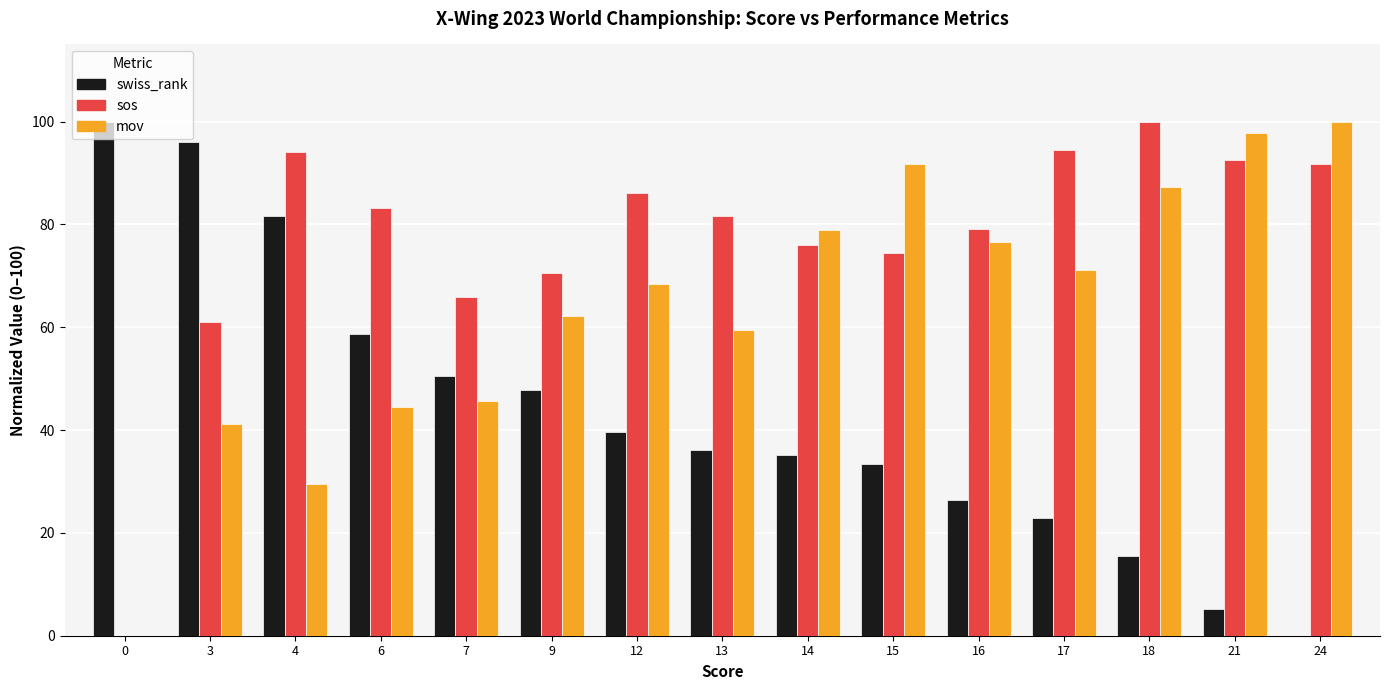

Reading right to left, transcribe all the data shown in this chart.

swiss_rank: 0.0	5.2	15.5	23.0	26.4	33.3	35.1	36.2	39.7	47.7	50.6	58.6	81.6	96.0	100.0
sos: 91.7	92.5	100.0	94.5	79.1	74.5	76.1	81.7	86.1	70.6	65.9	83.2	94.0	61.0	0.0
mov: 100.0	97.8	87.2	71.1	76.7	91.7	78.9	59.4	68.3	62.2	45.6	44.4	29.4	41.1	0.0